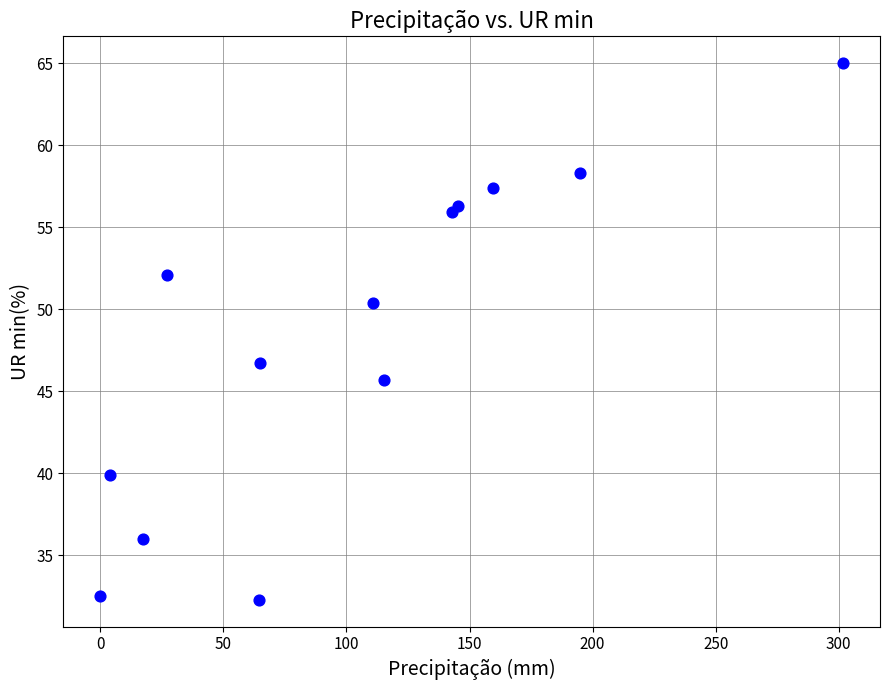

What is the range of Y values (max minus min)?

32.7